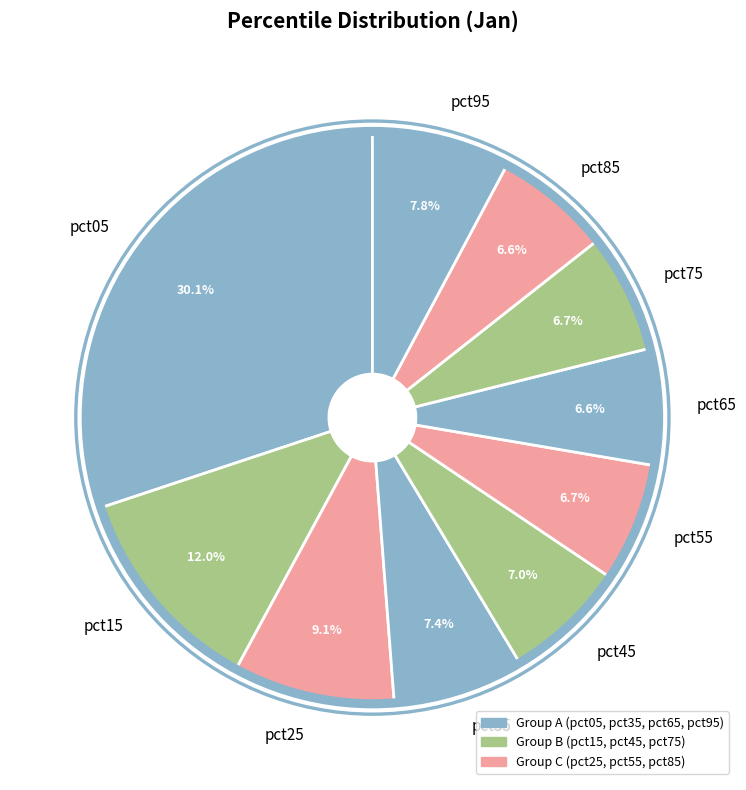

Between pct95 and pct15, which is larger?

pct15